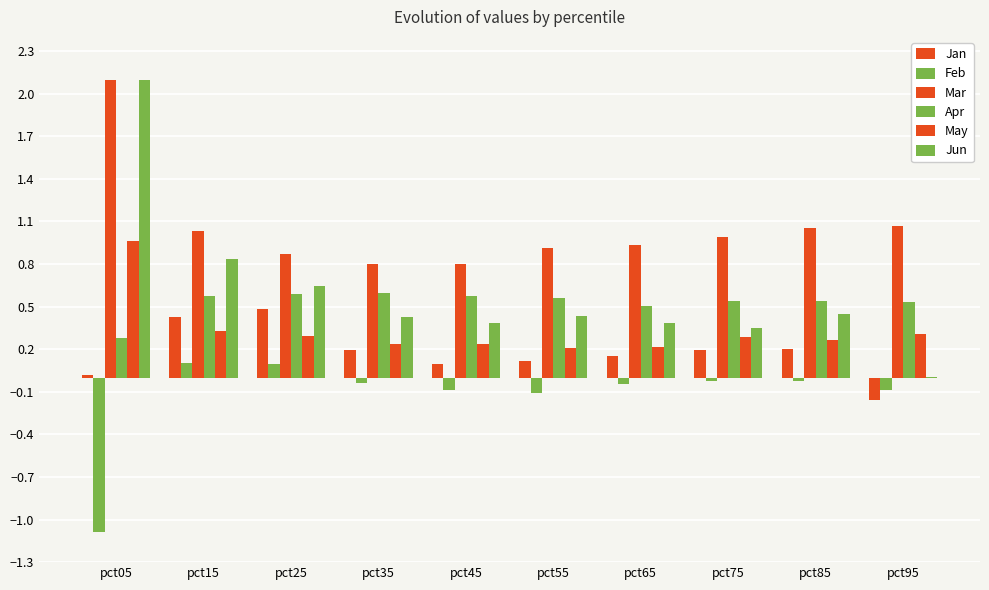

Which series changed the most between pct05 and pct55?

Jun